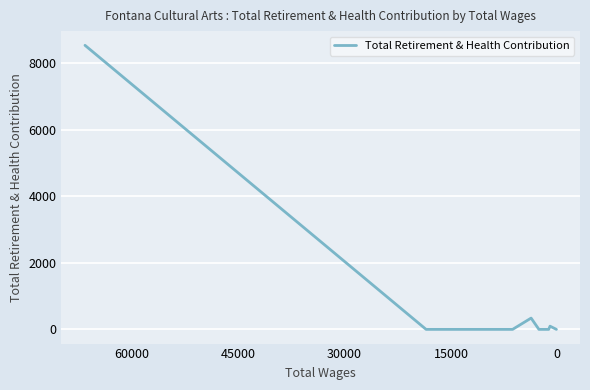

How many lines are shown in the chart?

1